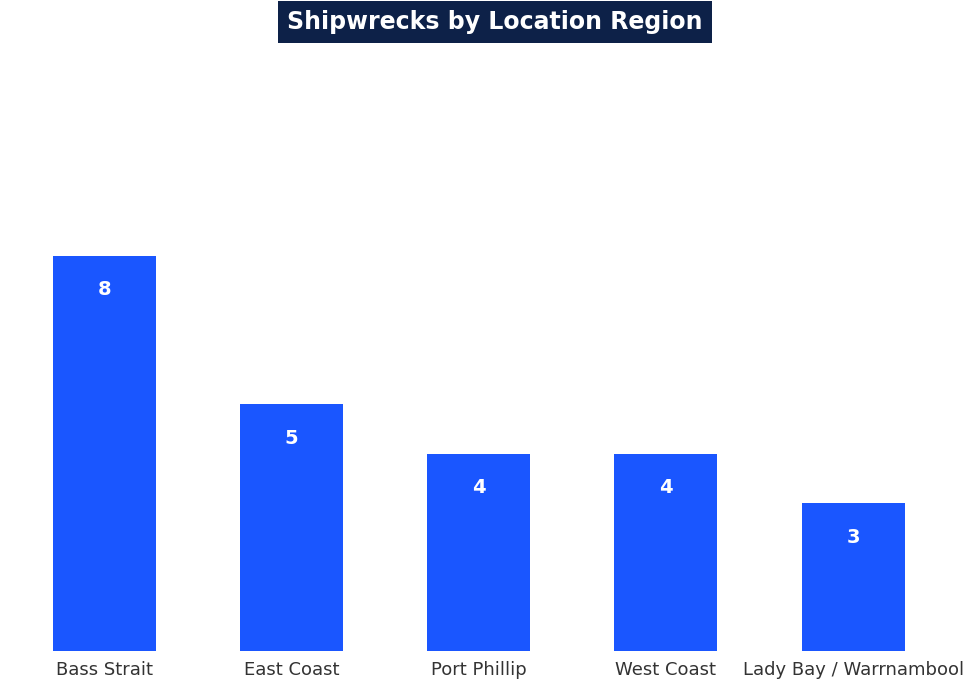

What is the value of the 1st bar from the left?

8